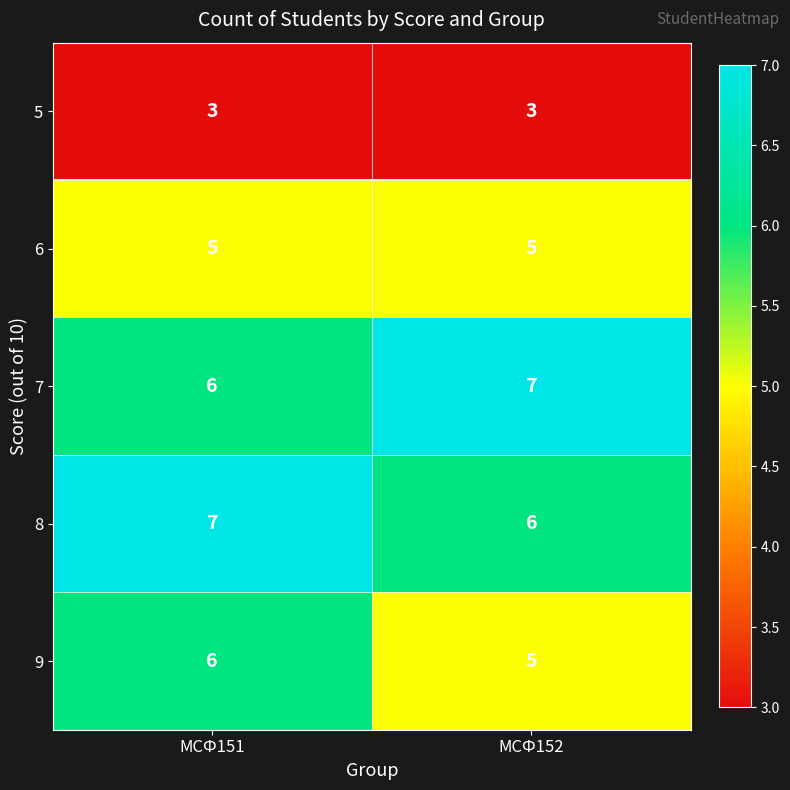

What is the greatest value displayed?

7